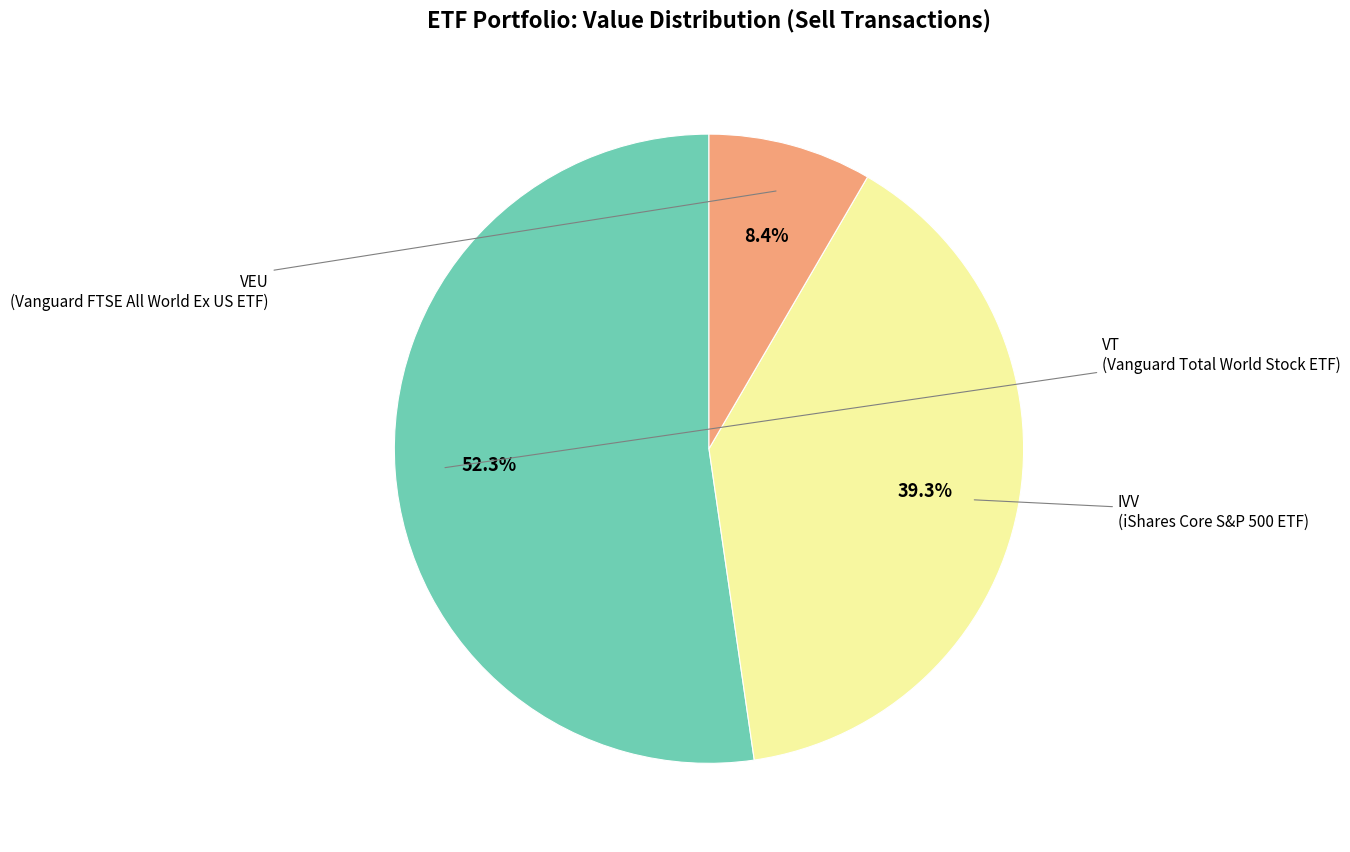

Does any single category account for the majority?

Yes